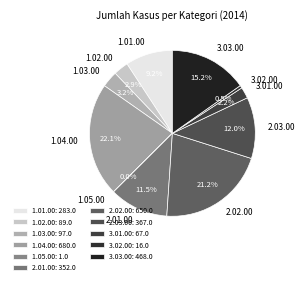

Approximately how many times larger is the value at 2.02.00 compared to 1.04.00?

1.0